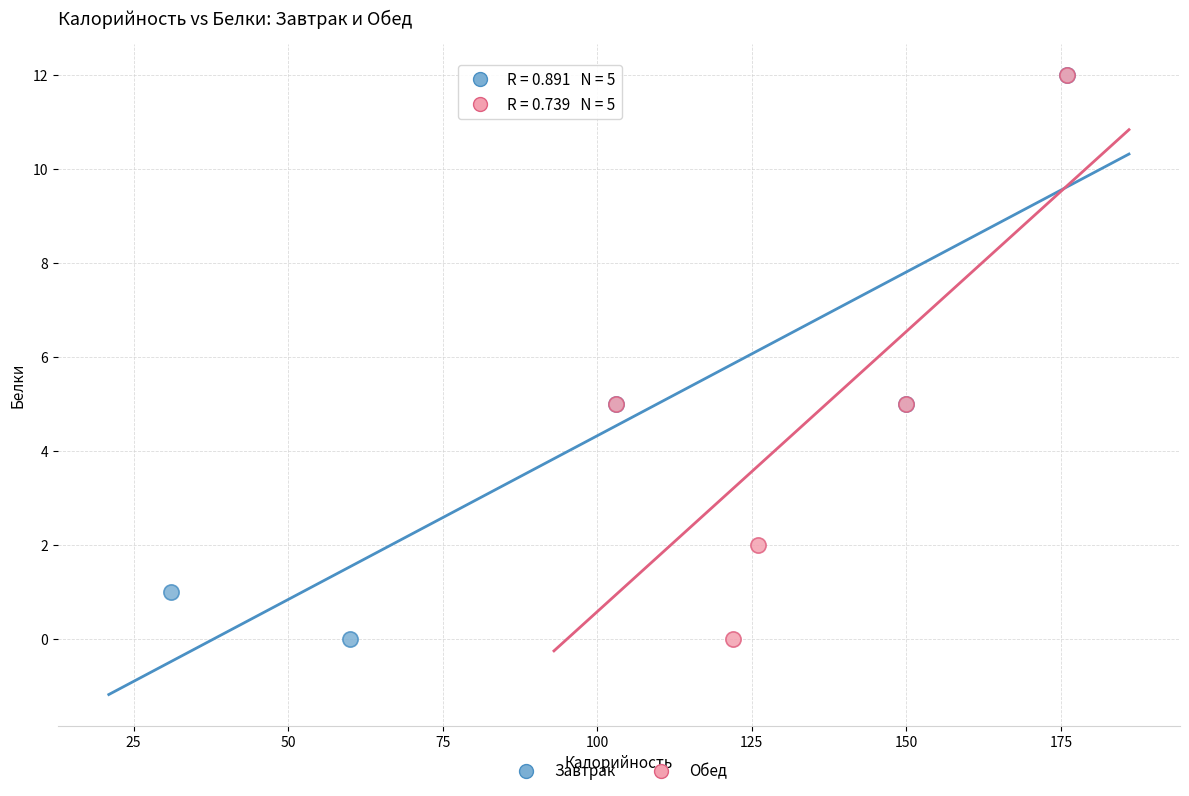

What are all the series names shown in the legend?

Завтрак, Обед